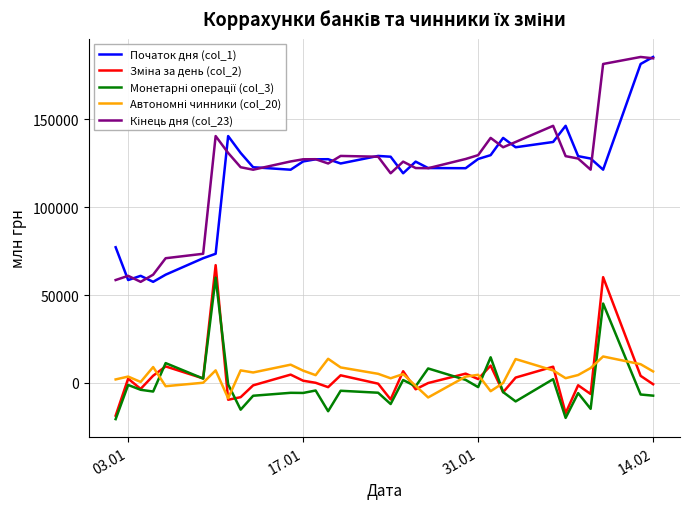

What is the lowest value of the Початок дня (col_1) series?

57538.1